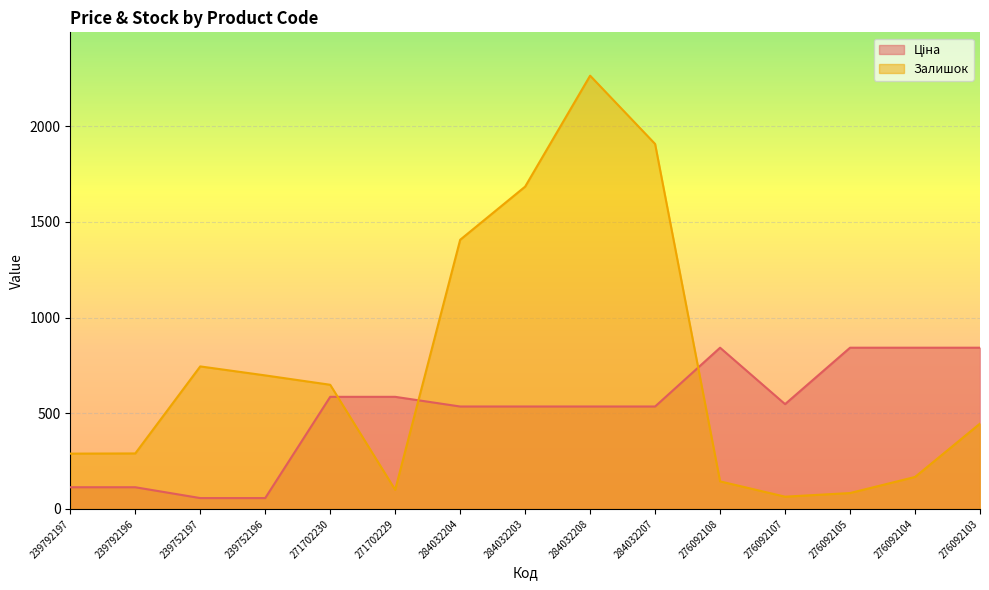

What is the smallest value displayed?

56.7